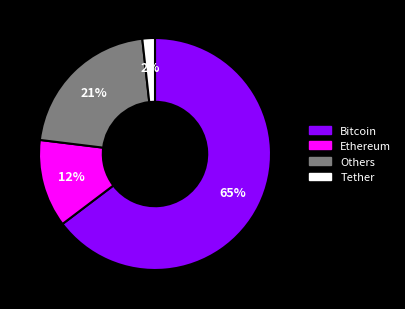

Does any single category account for the majority?

Yes